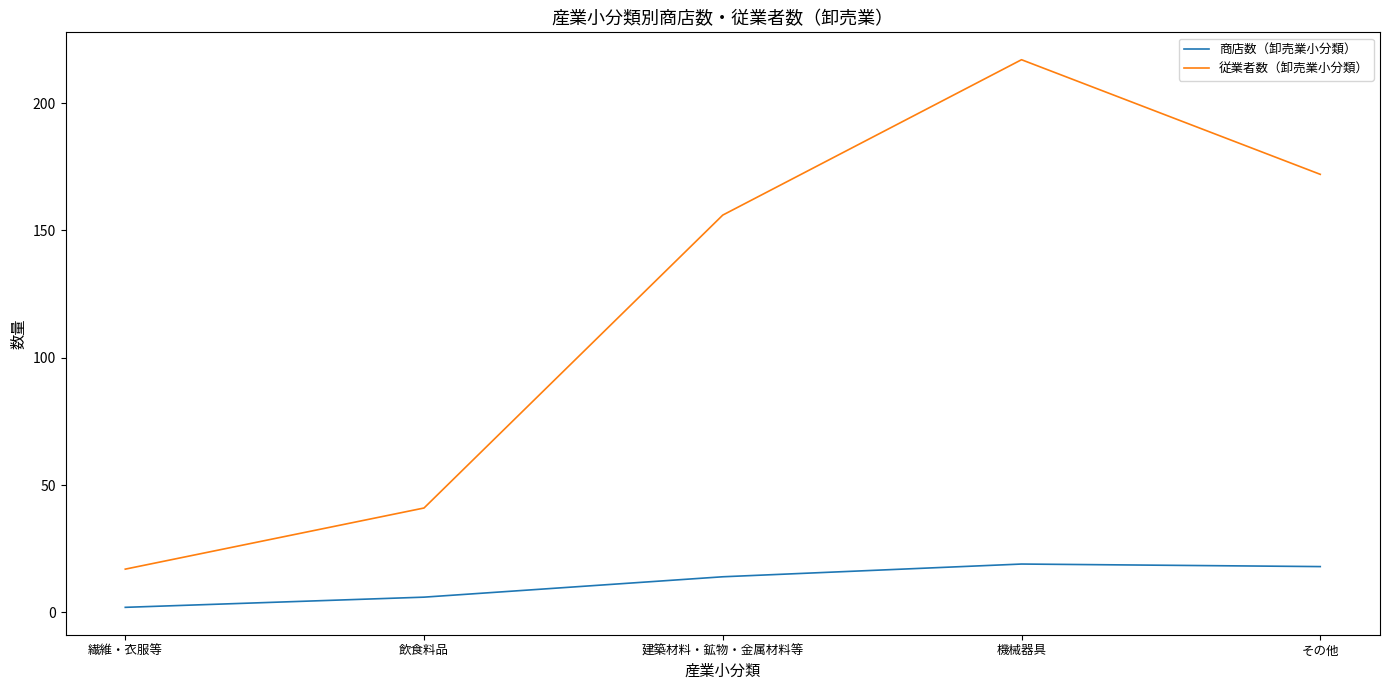

In 従業者数（卸売業小分類）, how many points are higher than both neighbors (excluding endpoints)?

1